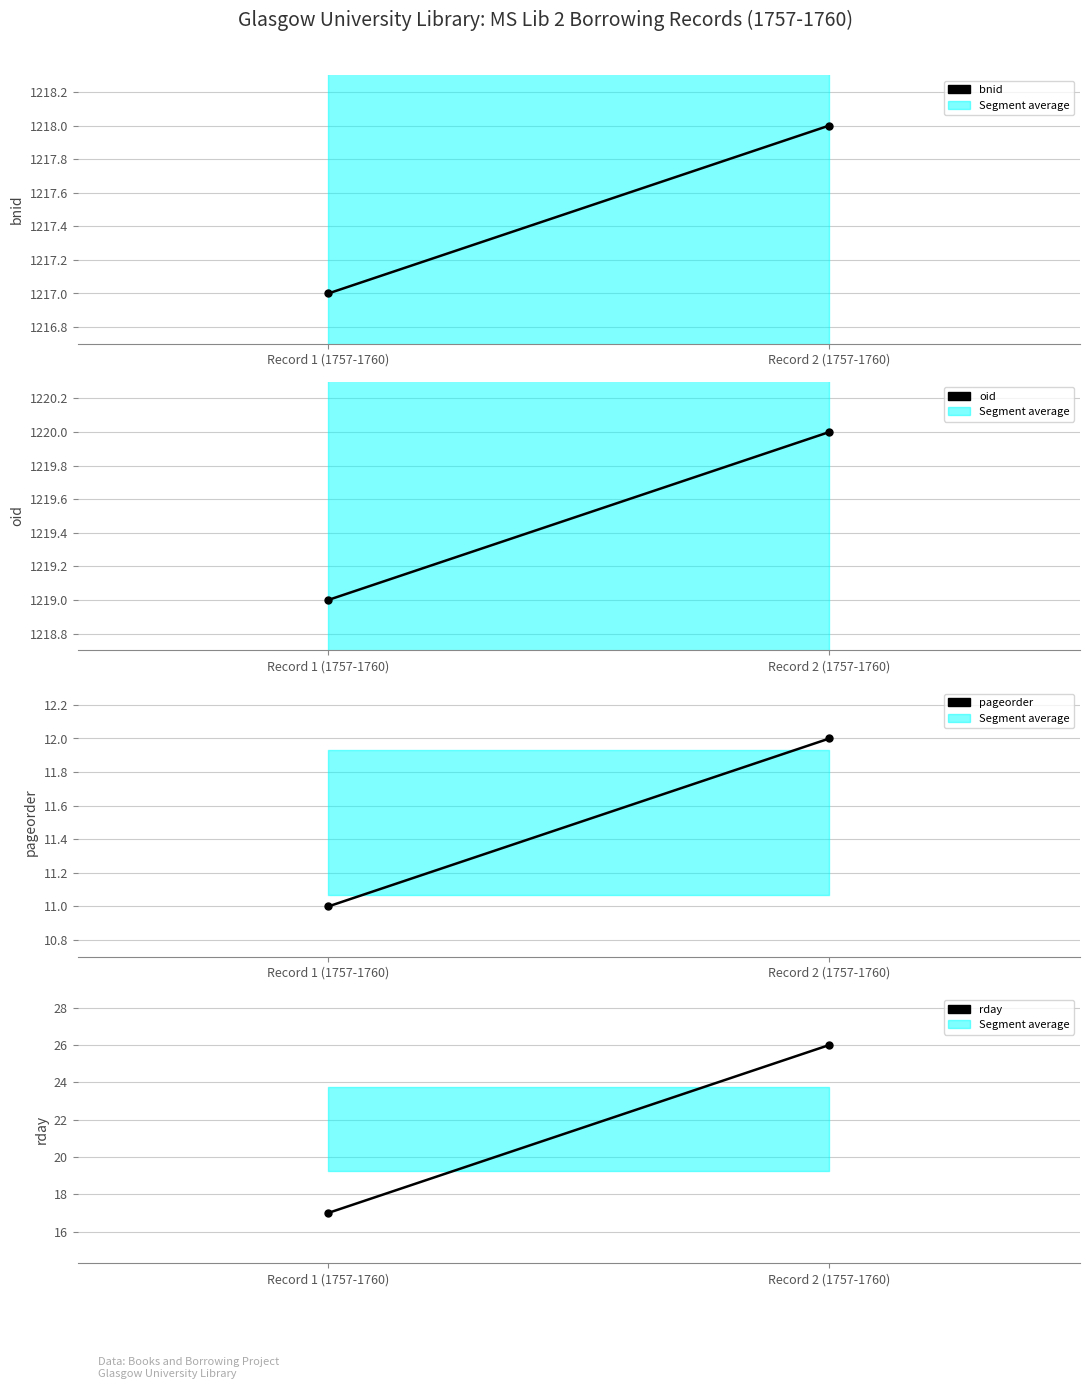

The value of bnid at Record 1 (1757-1760) is 1217. True or false?

True